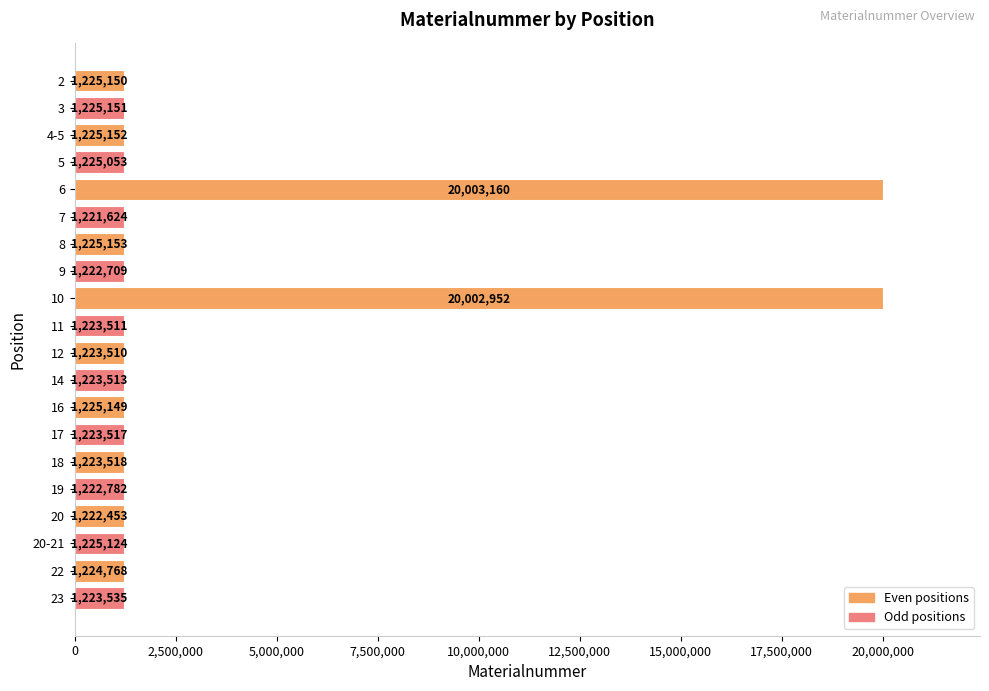

List the labels in order of value, smallest first.

7, 20, 9, 19, 12, 11, 14, 17, 18, 23, 22, 5, 20-21, 16, 2, 3, 4-5, 8, 10, 6